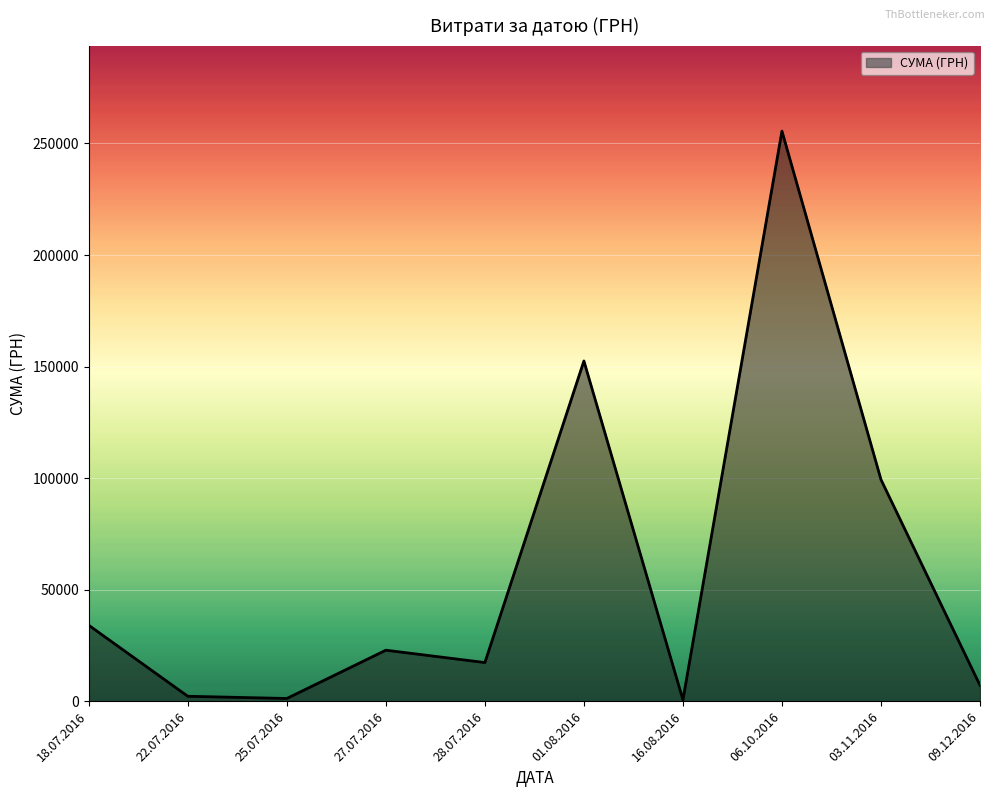

What is the smallest value displayed?

600.0